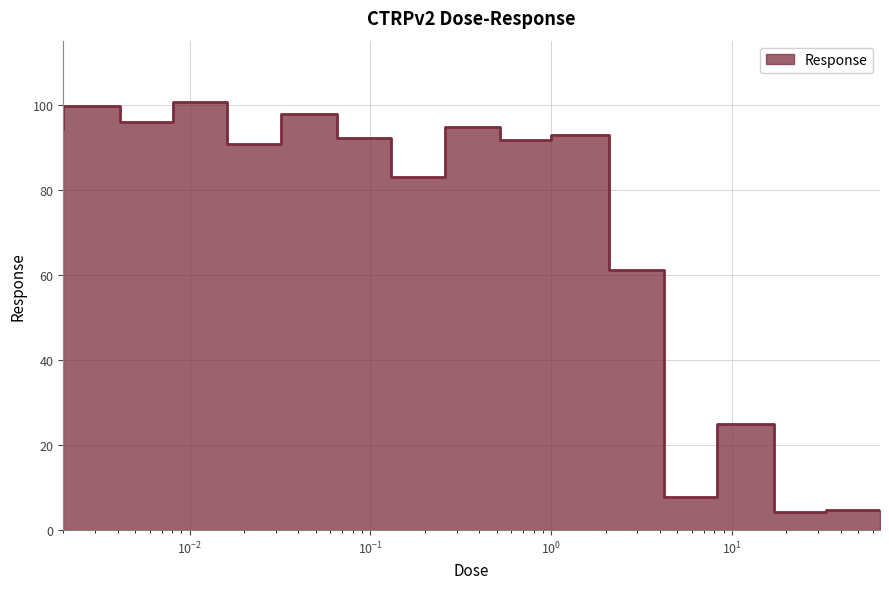

The value at 0.016 is 100.5. True or false?

True